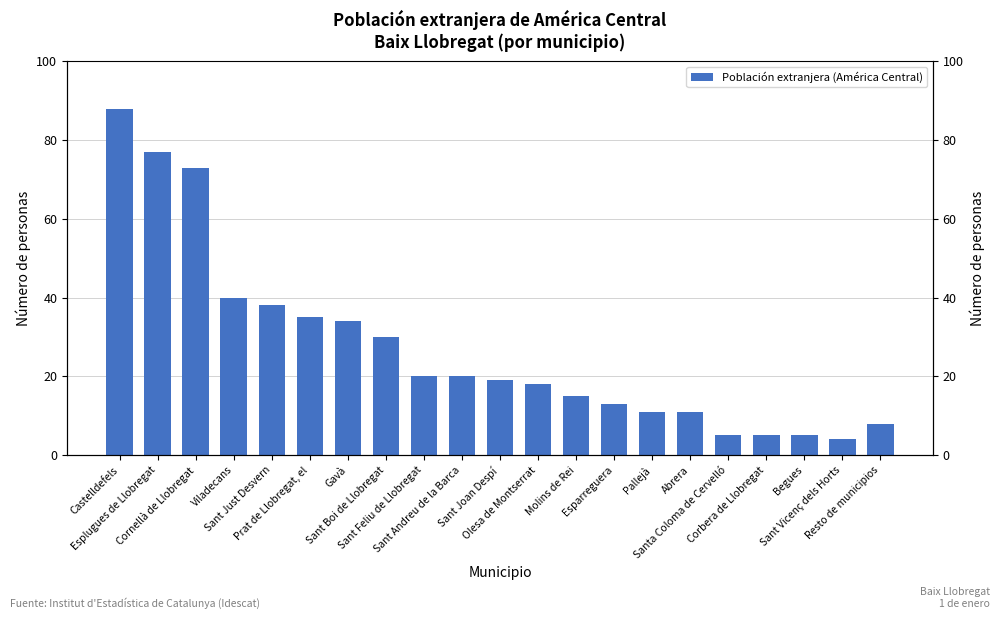

Where does the data first go above 19?

Castelldefels